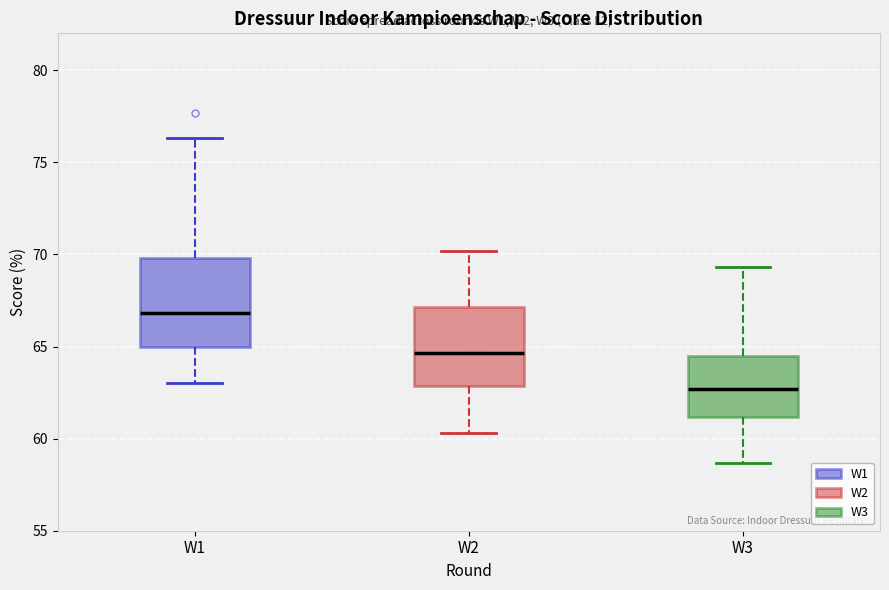

Reading left to right, read every box against the y-axis: the position of its median line, the range the box covers, and the ends of its whiskers. The values are not printed on the chart, so give them approximately, as read against the axis.

W1: median 67.0, box 65.0 to 70.0, whiskers 63.0 to 76.5
W2: median 64.5, box 63.0 to 67.0, whiskers 60.5 to 70.0
W3: median 62.5, box 61.0 to 64.5, whiskers 58.5 to 69.5